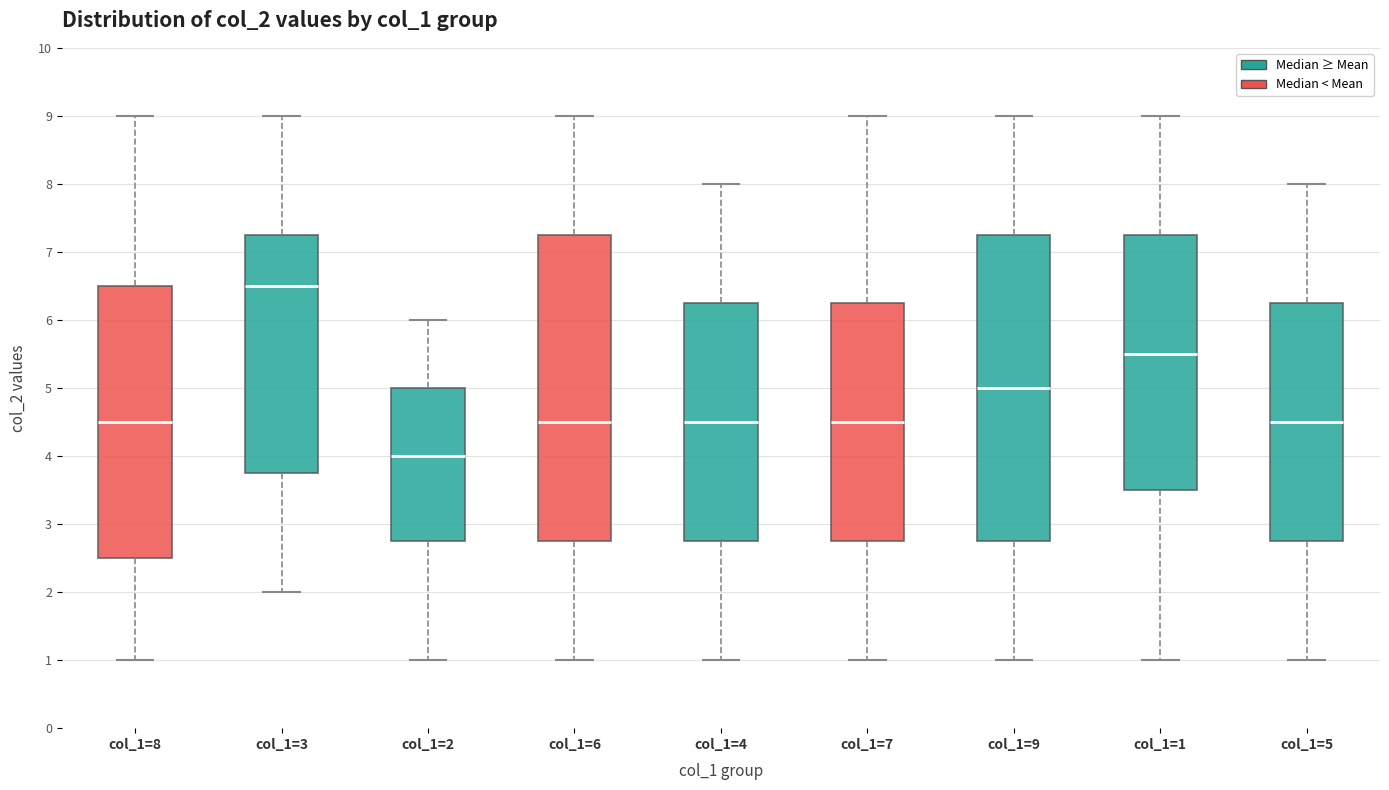

Where does the upper whisker of the box for col_1=2 end on the y-axis? The values are not printed on the chart, so give them approximately, as read against the axis.

6.0